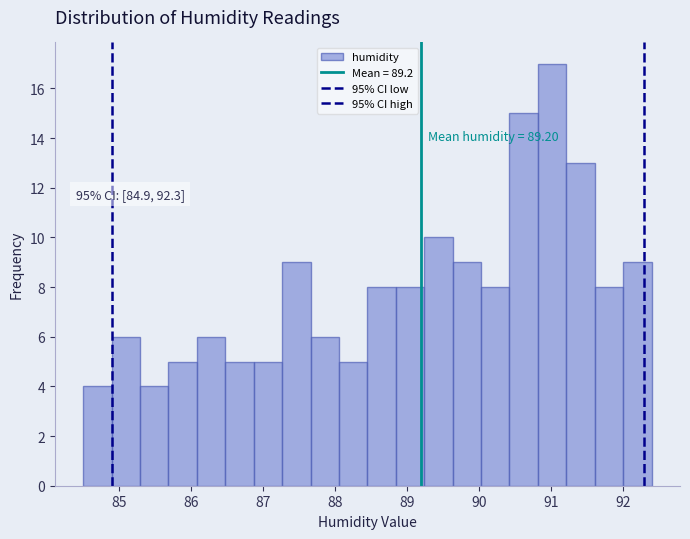

Around what value on the x-axis is the tallest bar? Give the approximate position of its centre, as read against the axis.

91.0